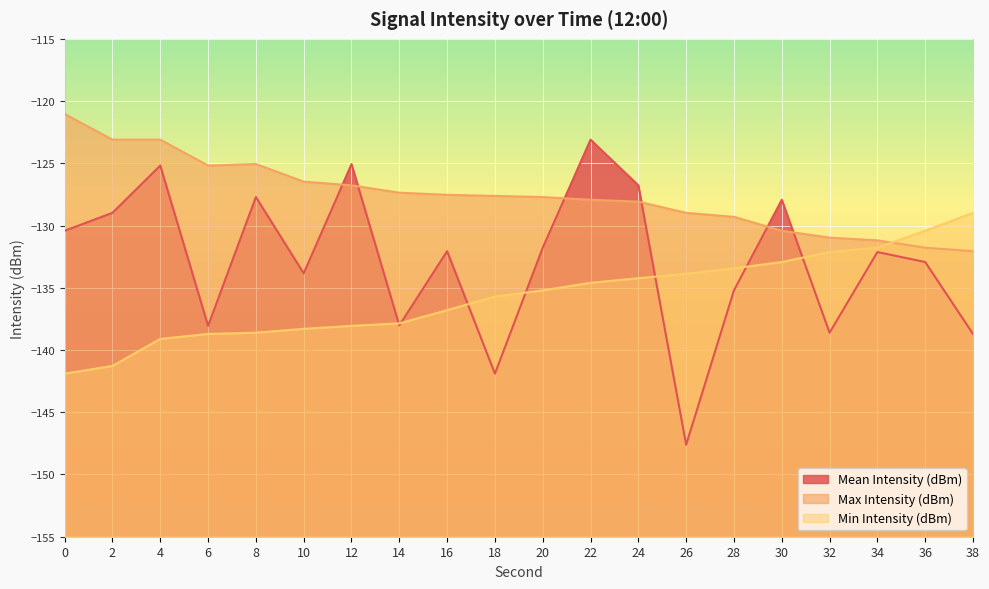

Reading left to right, transcribe all the data shown in this chart.

Mean Intensity (dBm): 0=-130.4	2=-129.0	4=-125.2	6=-138.1	8=-127.7	10=-133.8	12=-125.1	14=-138.0	16=-132.1	18=-141.9	20=-131.8	22=-123.1	24=-126.8	26=-147.6	28=-135.2	30=-127.9	32=-138.6	34=-132.1	36=-132.9	38=-138.7
Max Intensity (dBm): 0=-121.0	2=-123.1	4=-123.1	6=-125.2	8=-125.1	10=-126.5	12=-126.8	14=-127.4	16=-127.5	18=-127.6	20=-127.7	22=-127.9	24=-128.1	26=-129.0	28=-129.3	30=-130.4	32=-131.0	34=-131.2	36=-131.8	38=-132.1
Min Intensity (dBm): 0=-141.9	2=-141.3	4=-139.1	6=-138.7	8=-138.6	10=-138.3	12=-138.1	14=-137.9	16=-136.8	18=-135.7	20=-135.2	22=-134.6	24=-134.2	26=-133.9	28=-133.4	30=-132.9	32=-132.1	34=-131.8	36=-130.4	38=-129.0